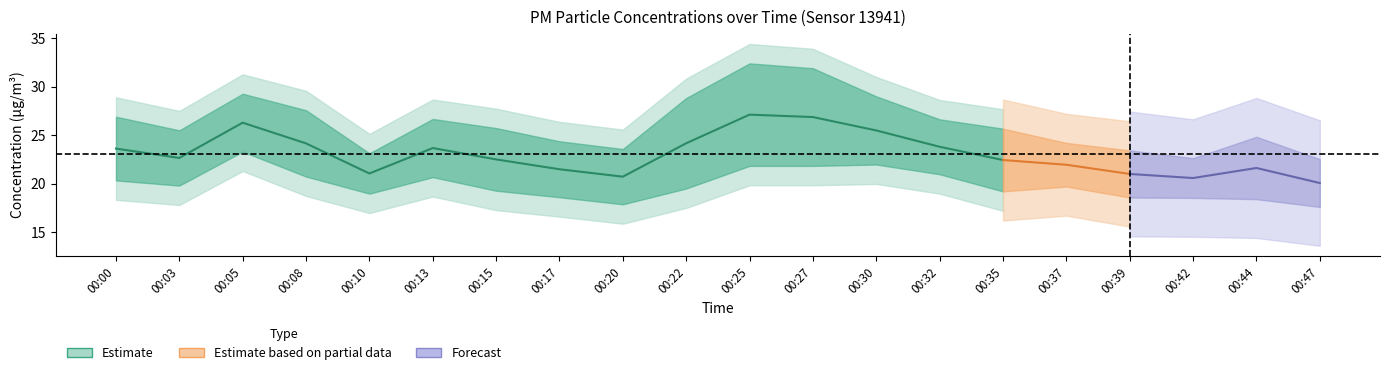

True or false: P1 and P2 cross at least once.

False